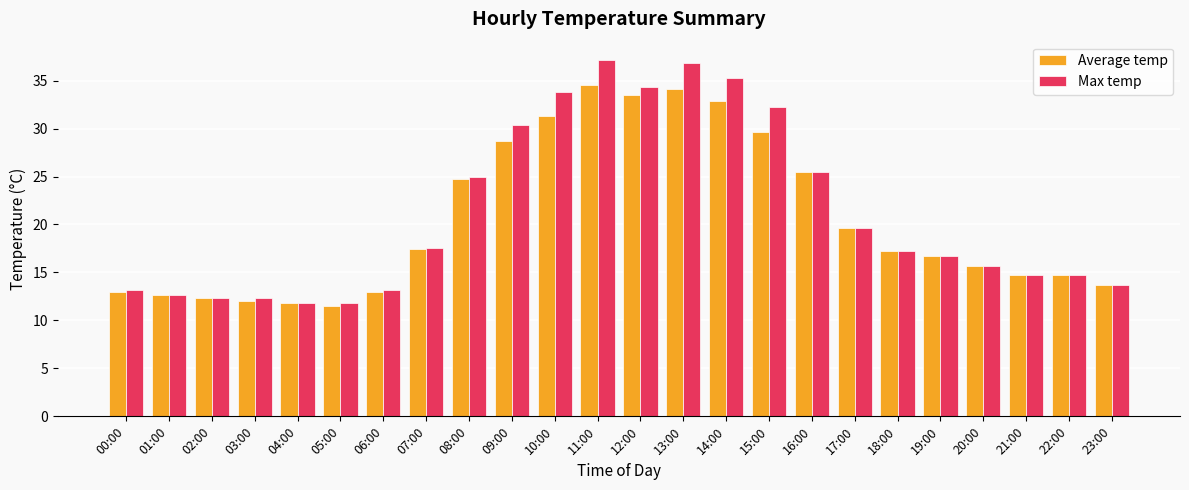

Which series has the widest spread of values?

Max temp